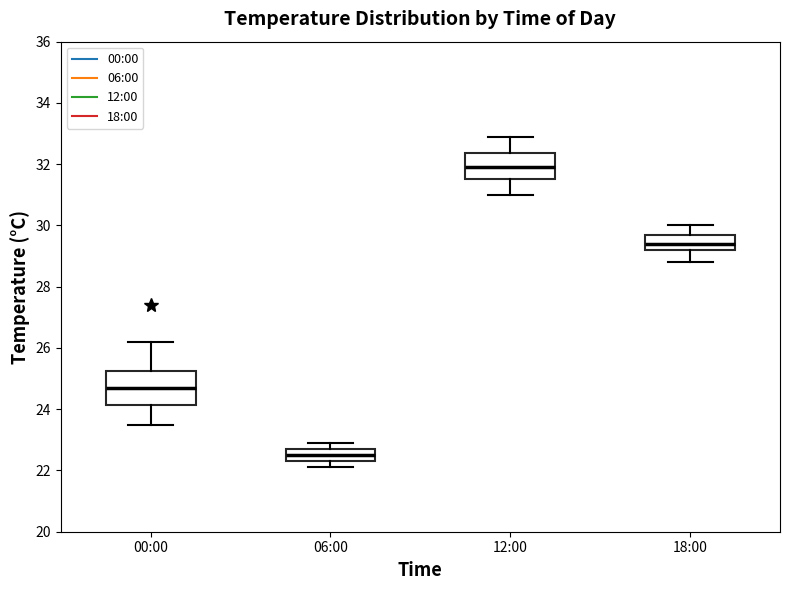

Where does the median line of the box for 18:00 sit on the y-axis? The values are not printed on the chart, so give them approximately, as read against the axis.

29.4